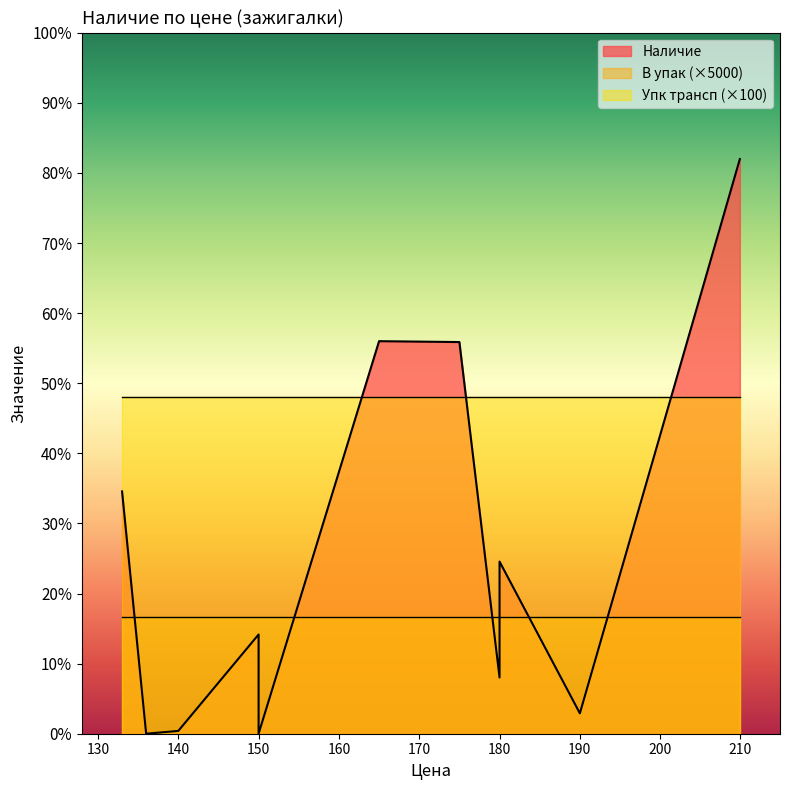

True or false: Упк трансп has more than 1 points higher than both neighbors.

False